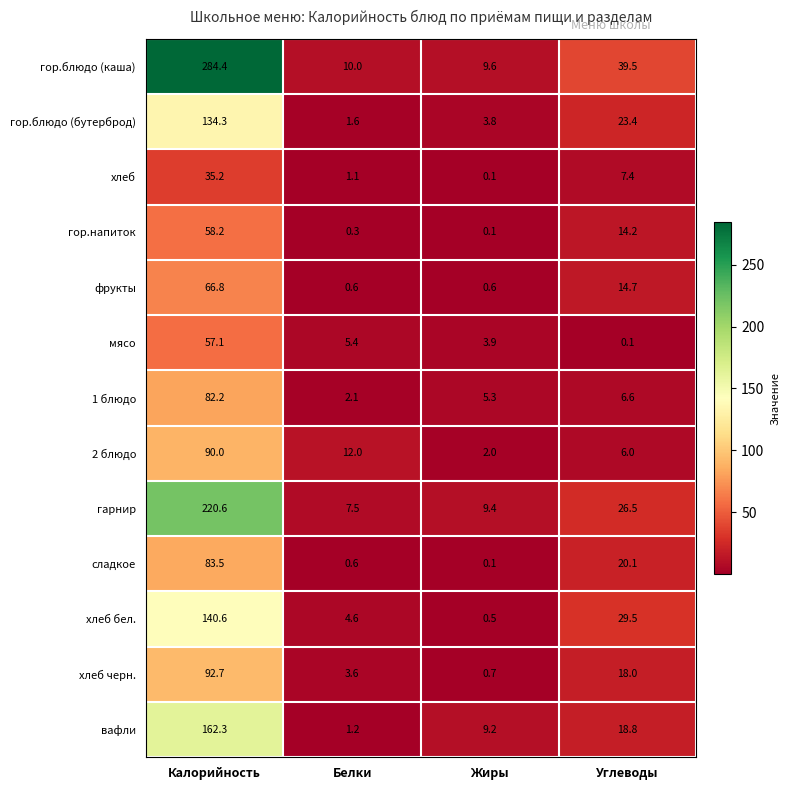

At how many categories does at least one series exceed 58?

1